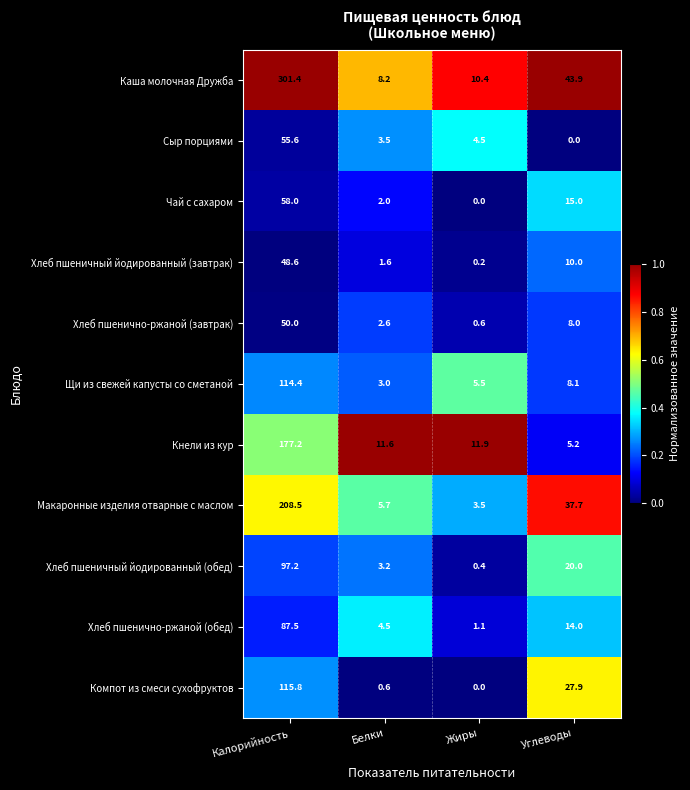

At Углеводы, list the series in order from smallest to largest.

Сыр порциями, Кнели из кур, Хлеб пшенично-ржаной (завтрак), Щи из свежей капусты со сметаной, Хлеб пшеничный йодированный (завтрак), Хлеб пшенично-ржаной (обед), Чай с сахаром, Хлеб пшеничный йодированный (обед), Компот из смеси сухофруктов, Макаронные изделия отварные с маслом, Каша молочная Дружба